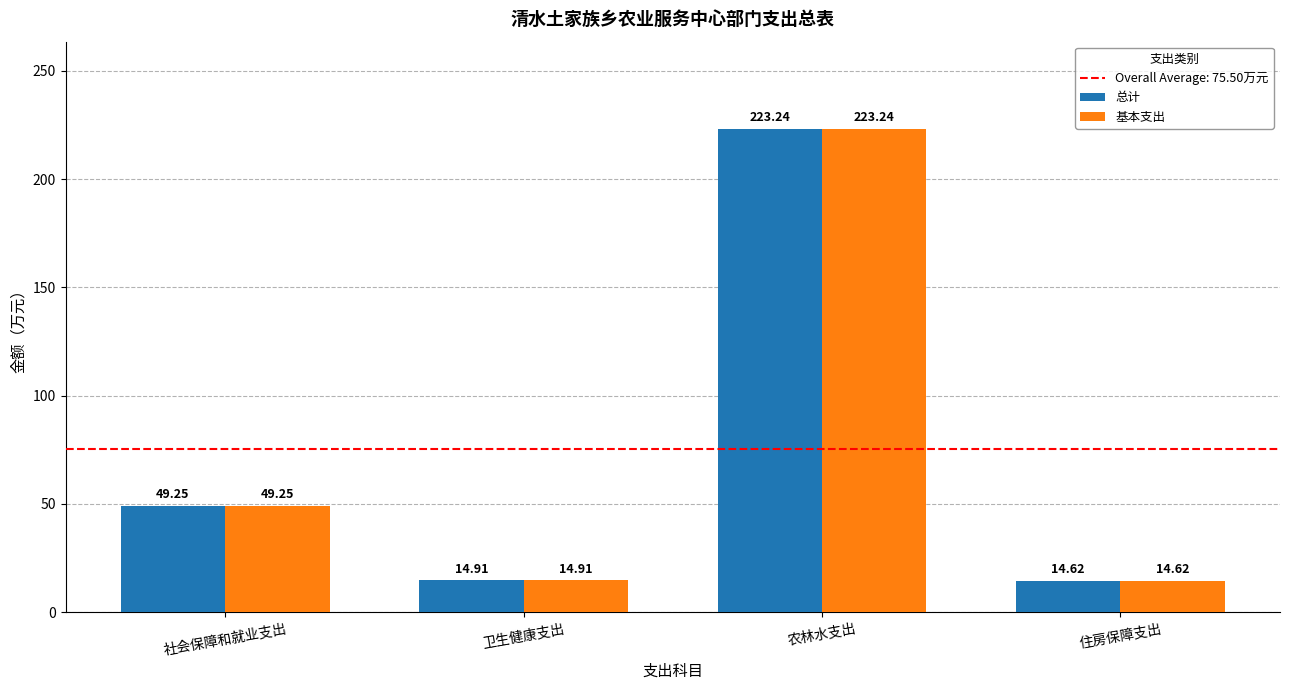

Are the bars horizontal?

No